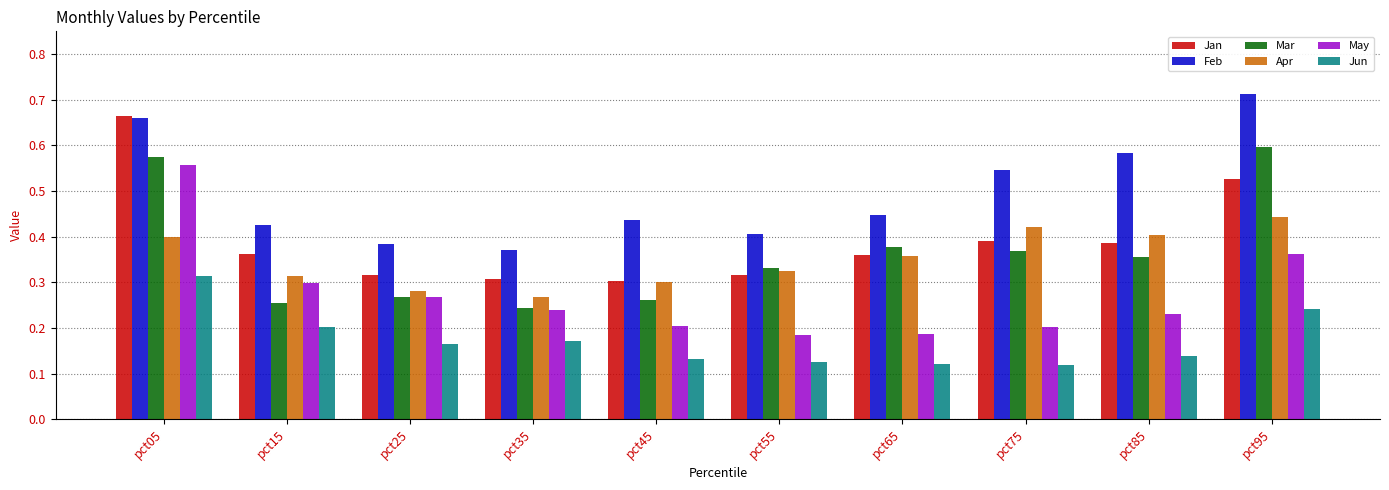

True or false: Jun has a value of 0.2 at pct35.

True